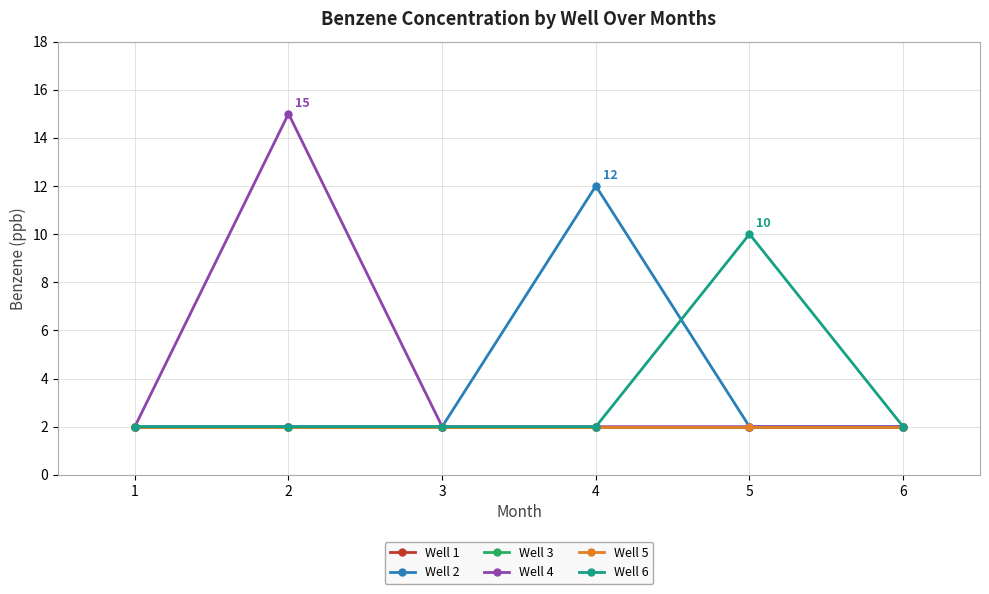

Reading left to right, transcribe all the data shown in this chart.

Well 1: 2	2	2	2	2	2
Well 2: 2	2	2	12	2	2
Well 3: 2	2	2	2	2	2
Well 4: 2	15	2	2	2	2
Well 5: 2	2	2	2	2	2
Well 6: 2	2	2	2	10	2